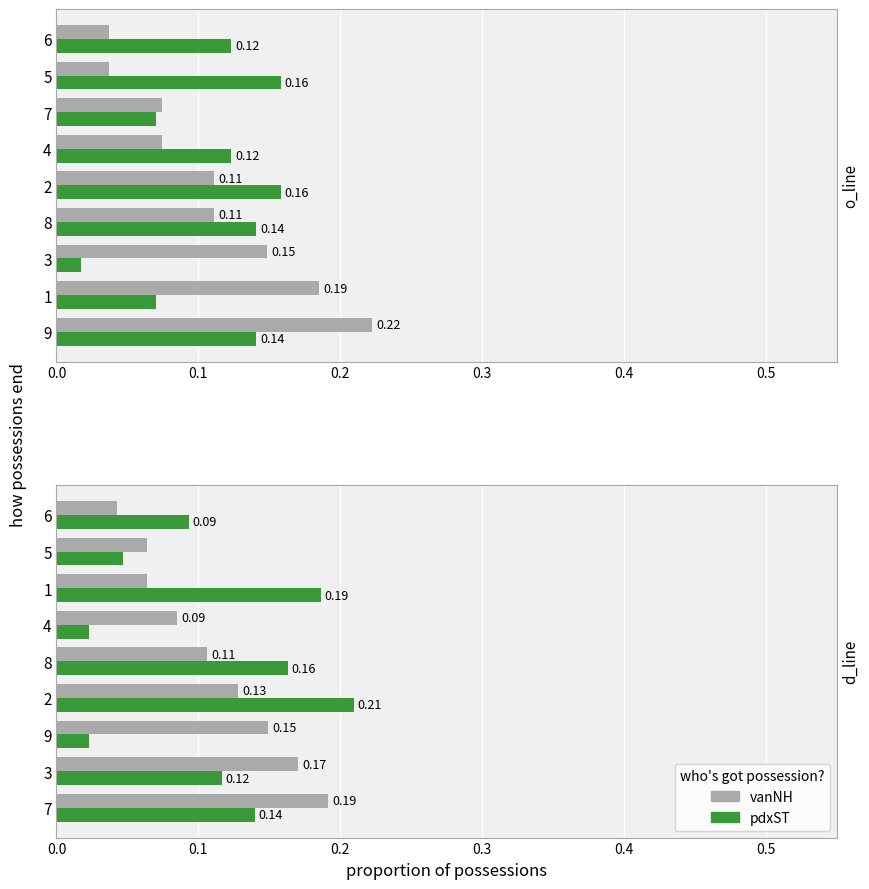

What is the difference between the maximum and minimum values in the pdxST series?

0.2